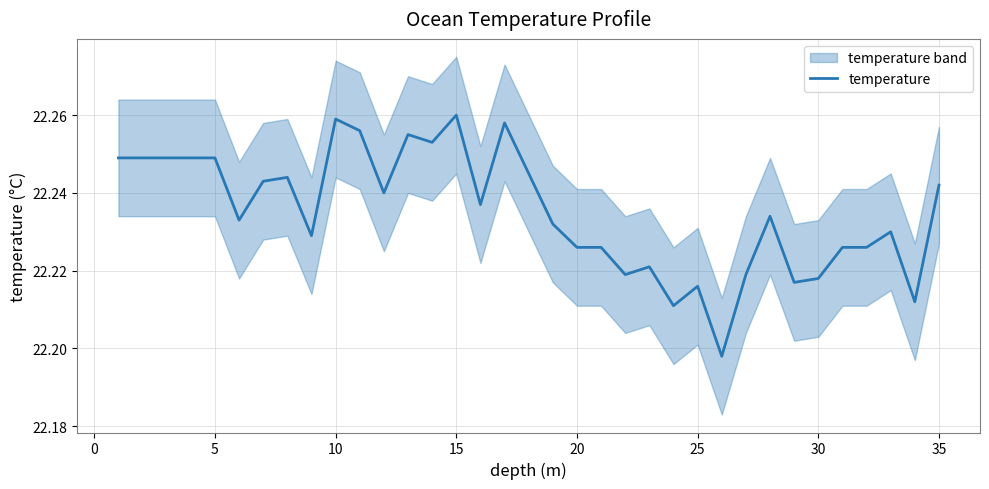

What is the sum of all values?

778.2